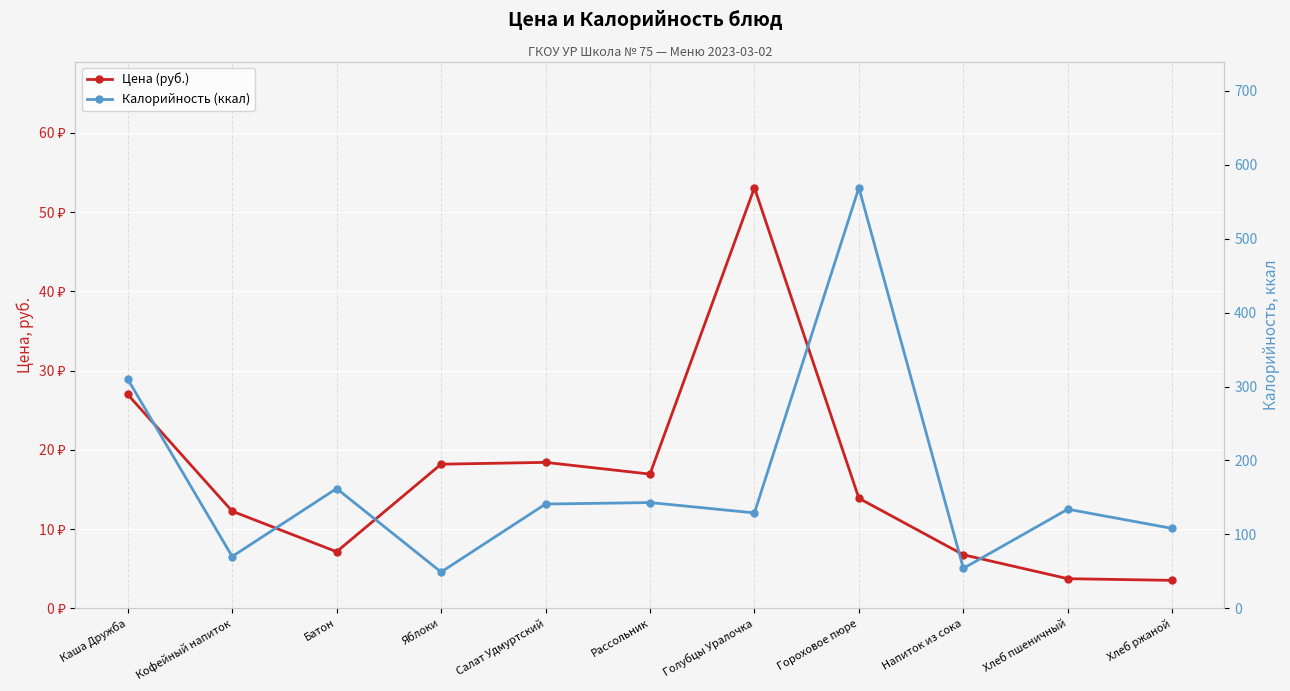

At how many categories does at least one series exceed 342?

1